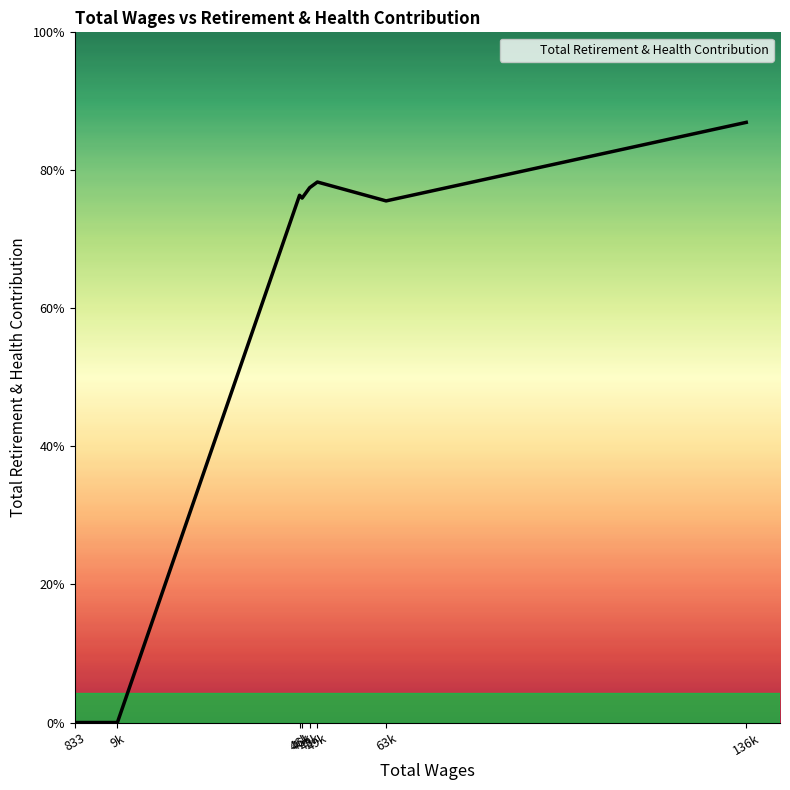

Does the chart display data point markers on the line(s)?

No